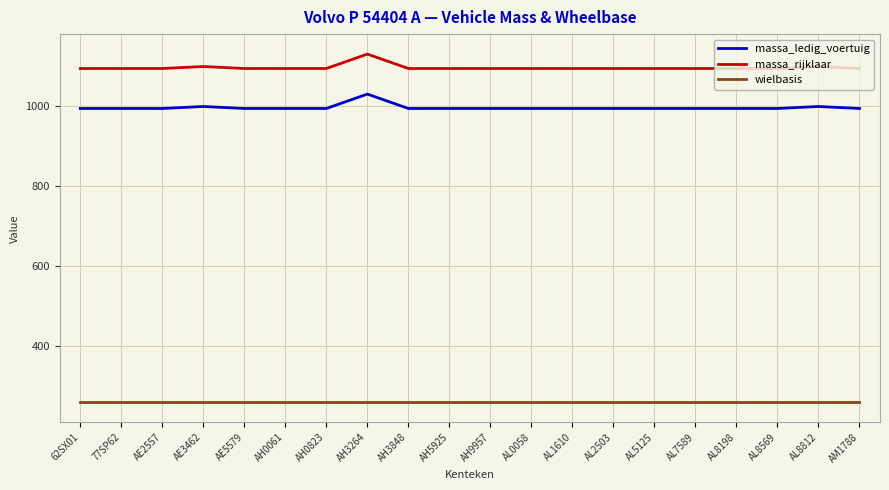

Rank the series at AE3462 from lowest to highest value.

wielbasis, massa_ledig_voertuig, massa_rijklaar